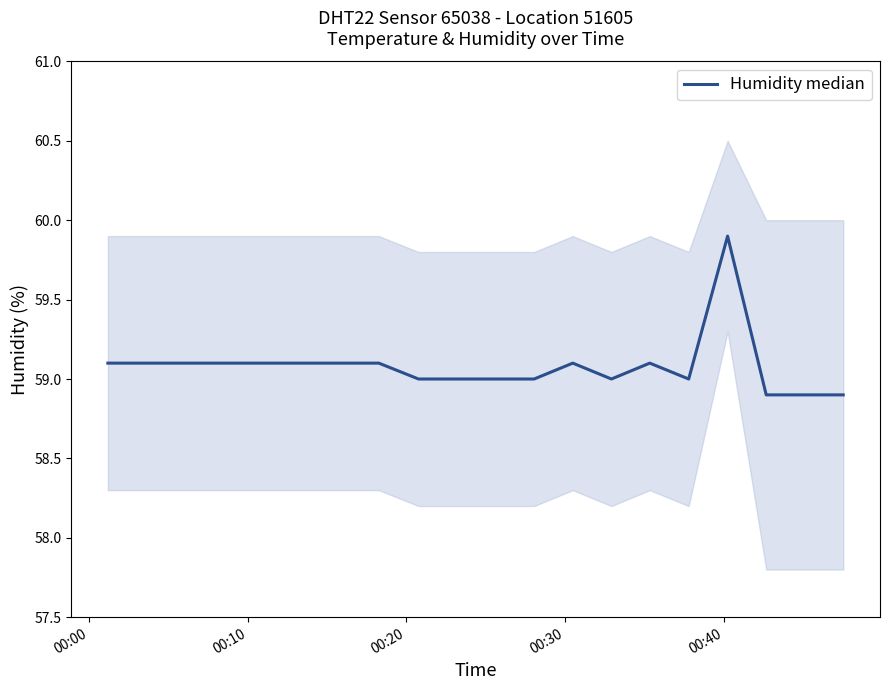

How many values exceed 59?

11